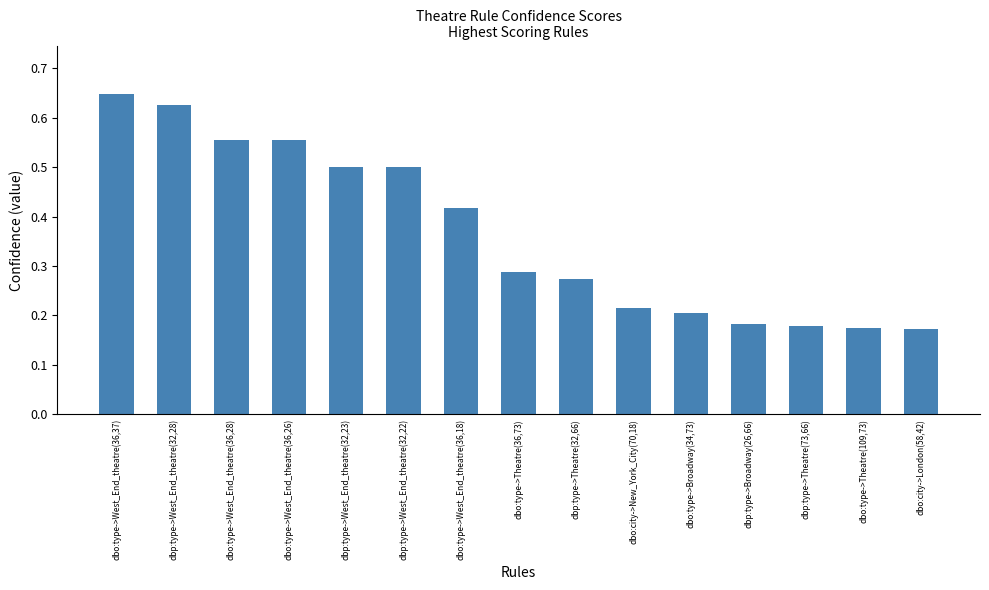

What is the sum of the values at dbp:type->Broadway(26,66) and dbp:type->Theatre(32,66)?

0.5